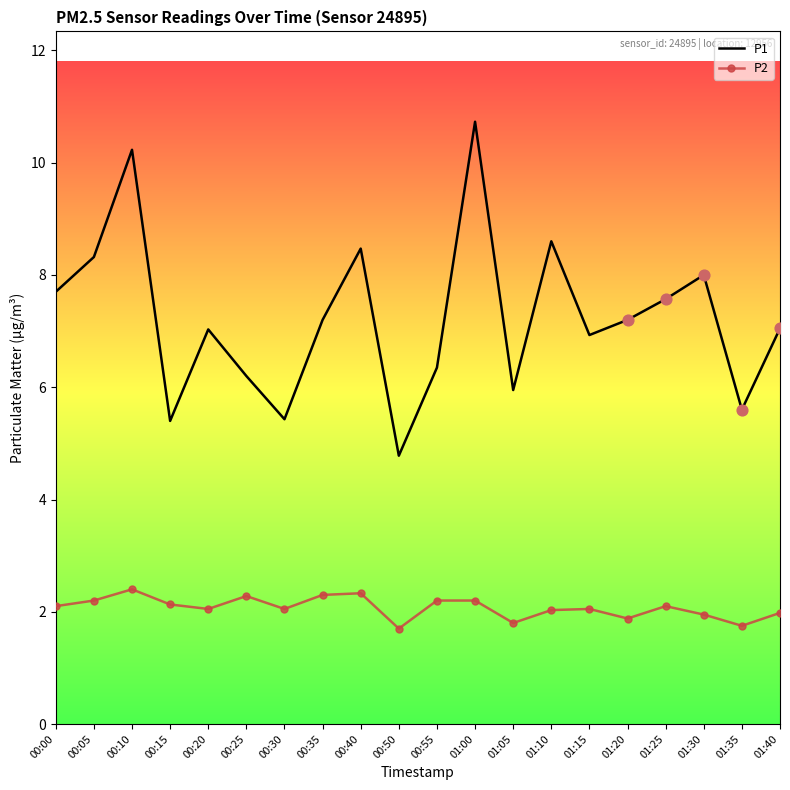

Is the value of P2 at 01:20 greater than the value of P1 at 00:15?

No